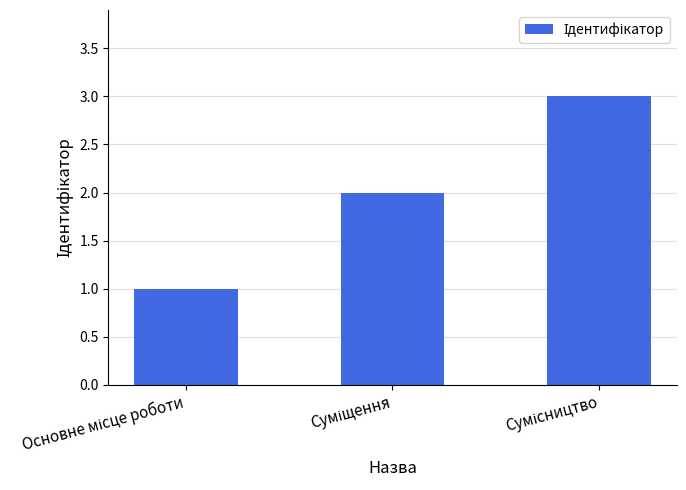

What is the maximum value shown in the chart?

3